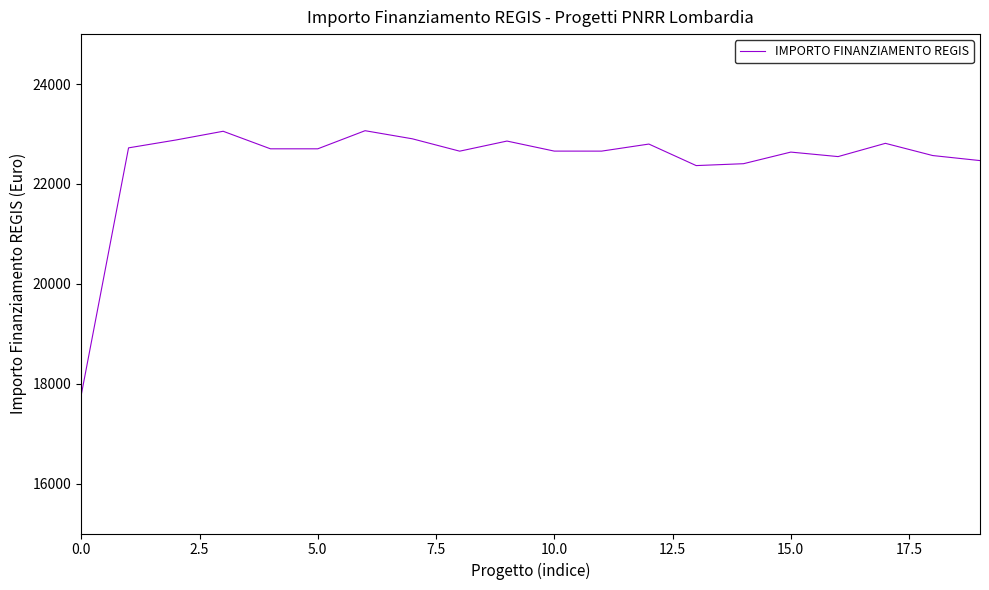

Does the chart have visible grid lines?

No